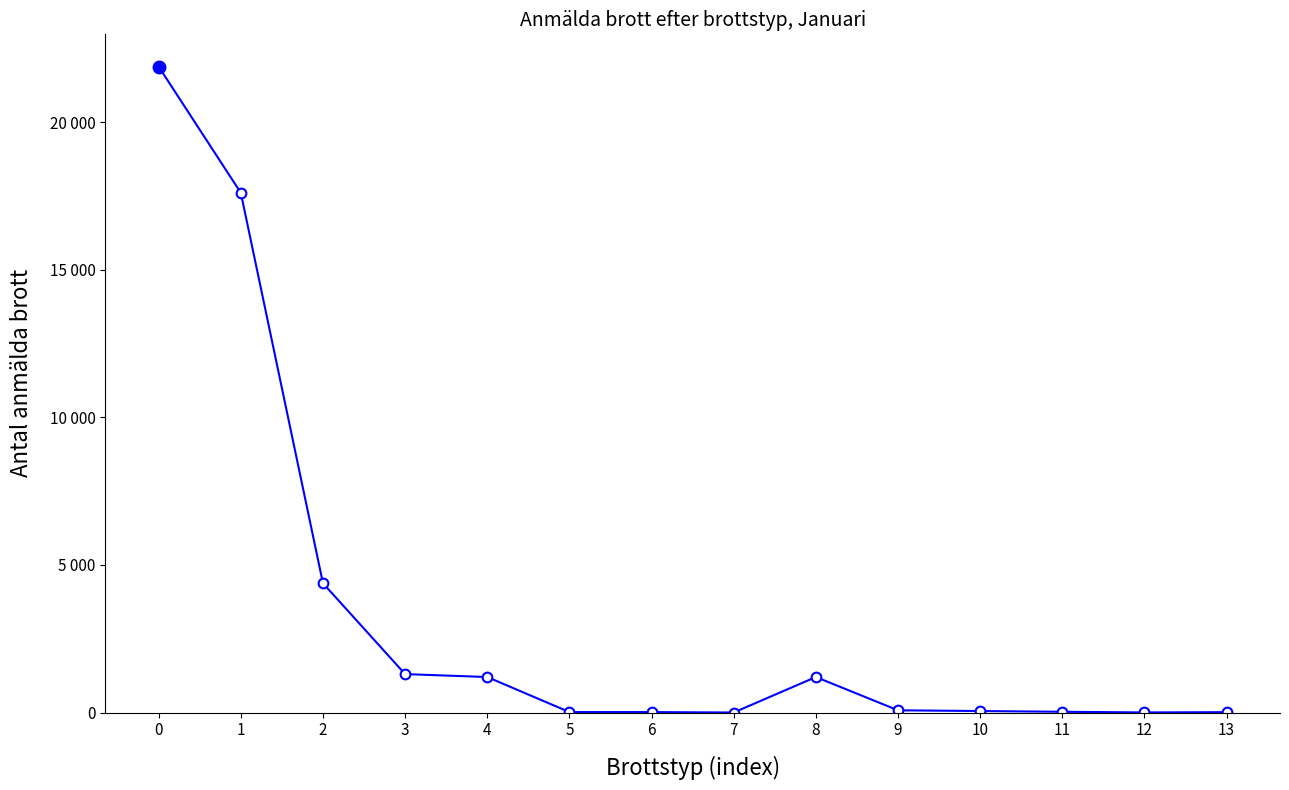

Reading left to right, extract all data points from this chart.

21890	17614	4381	1302	1203	15	15	0	1203	75	50	25	3	12